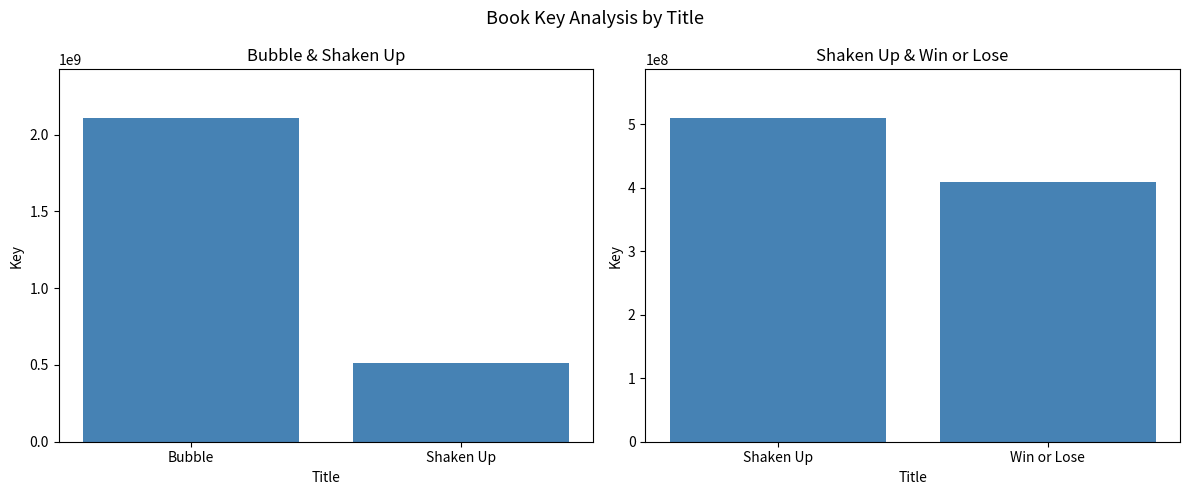

What is the smallest value displayed?

409148272